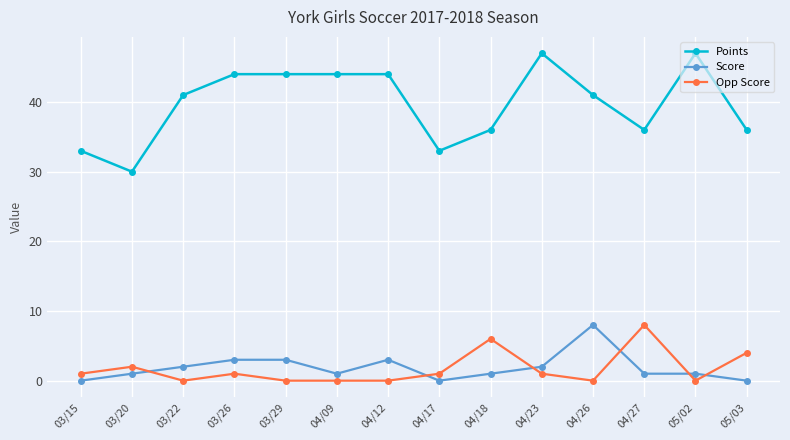

What is the difference between the Score values at 03/15 and 04/27?

1